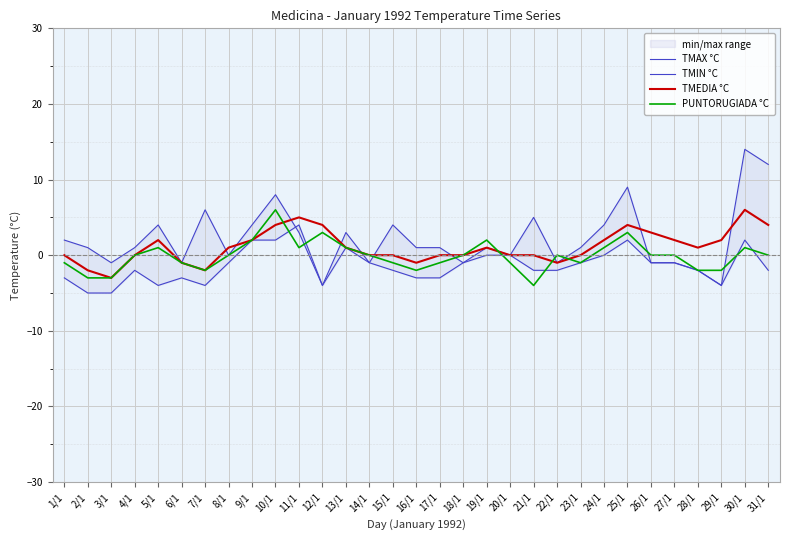

Reading right to left, extract all data points from this chart.

TMAX °C: 12	14	-4	-2	-1	-1	9	4	1	-1	5	0	1	-1	1	1	4	-1	3	-4	3	8	4	0	6	-1	4	1	-1	1	2
TMIN °C: -2	2	-4	-2	-1	-1	2	0	-1	-2	-2	0	0	-1	-3	-3	-2	-1	1	-4	4	2	2	-1	-4	-3	-4	-2	-5	-5	-3
TMEDIA °C: 4	6	2	1	2	3	4	2	0	-1	0	0	1	0	0	-1	0	0	1	4	5	4	2	1	-2	-1	2	0	-3	-2	0
PUNTORUGIADA °C: 0	1	-2	-2	0	0	3	1	-1	0	-4	-1	2	0	-1	-2	-1	0	1	3	1	6	2	0	-2	-1	1	0	-3	-3	-1